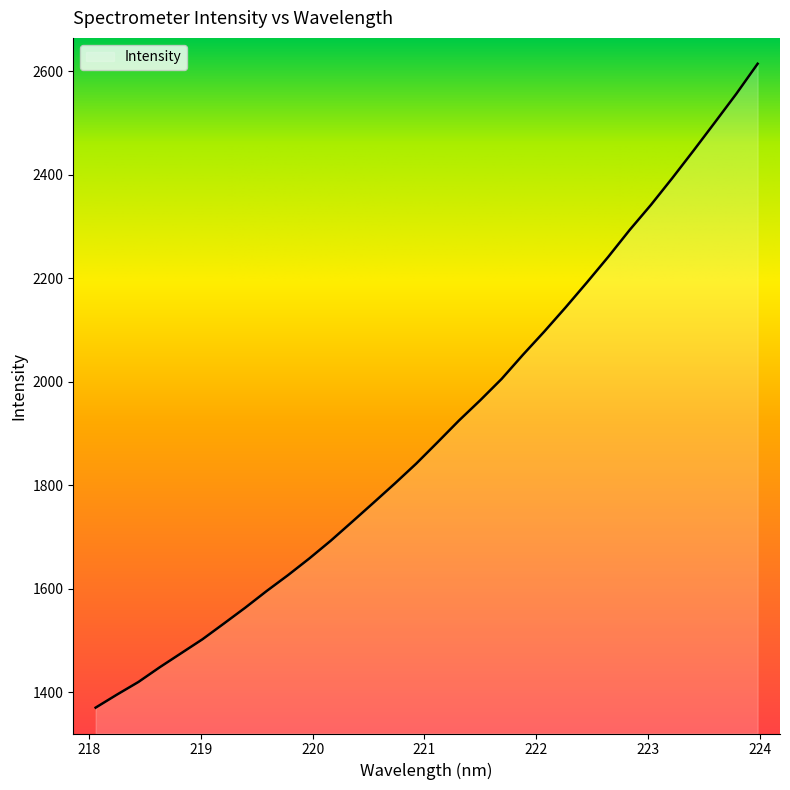

What is the maximum value shown in the chart?

2614.2